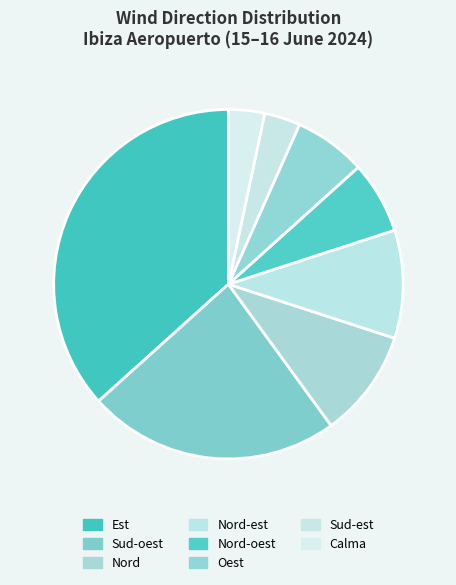

What is the largest slice in the pie chart?

Est